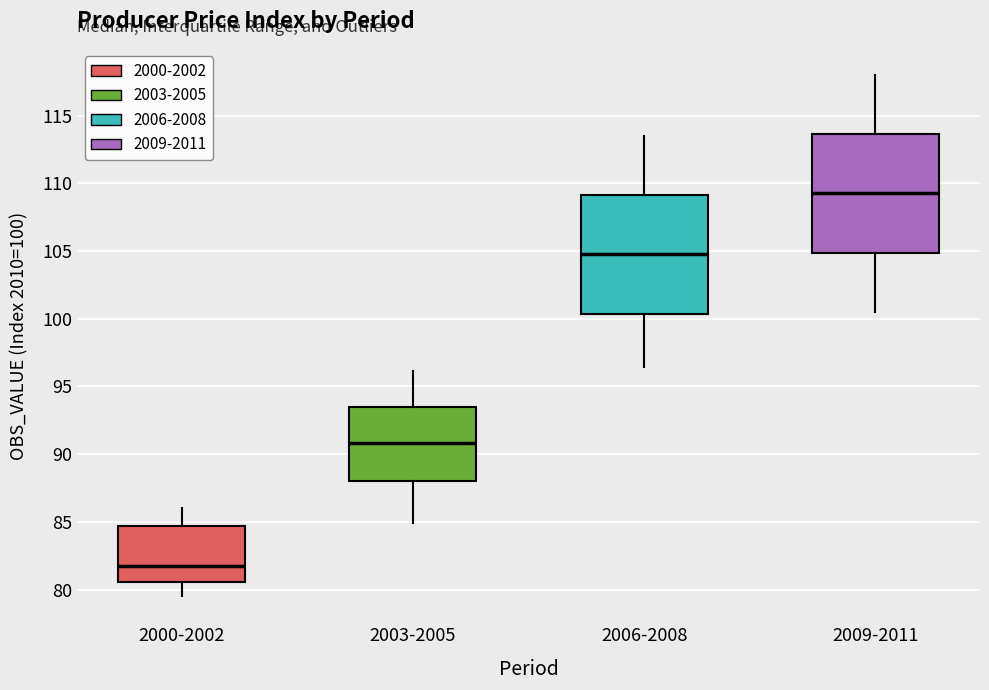

Reading left to right, transcribe this box plot: for each box, give where its median line is, the range the box spans, and where its two whiskers end, as read against the y-axis. The values are not printed on the chart, so give them approximately, as read against the axis.

2000-2002: median 81.5, box 80.5 to 84.5, whiskers 79.5 to 86.0
2003-2005: median 91.0, box 88.0 to 93.5, whiskers 85.0 to 96.0
2006-2008: median 105.0, box 100.5 to 109.0, whiskers 96.5 to 113.5
2009-2011: median 109.5, box 105.0 to 113.5, whiskers 100.5 to 118.0